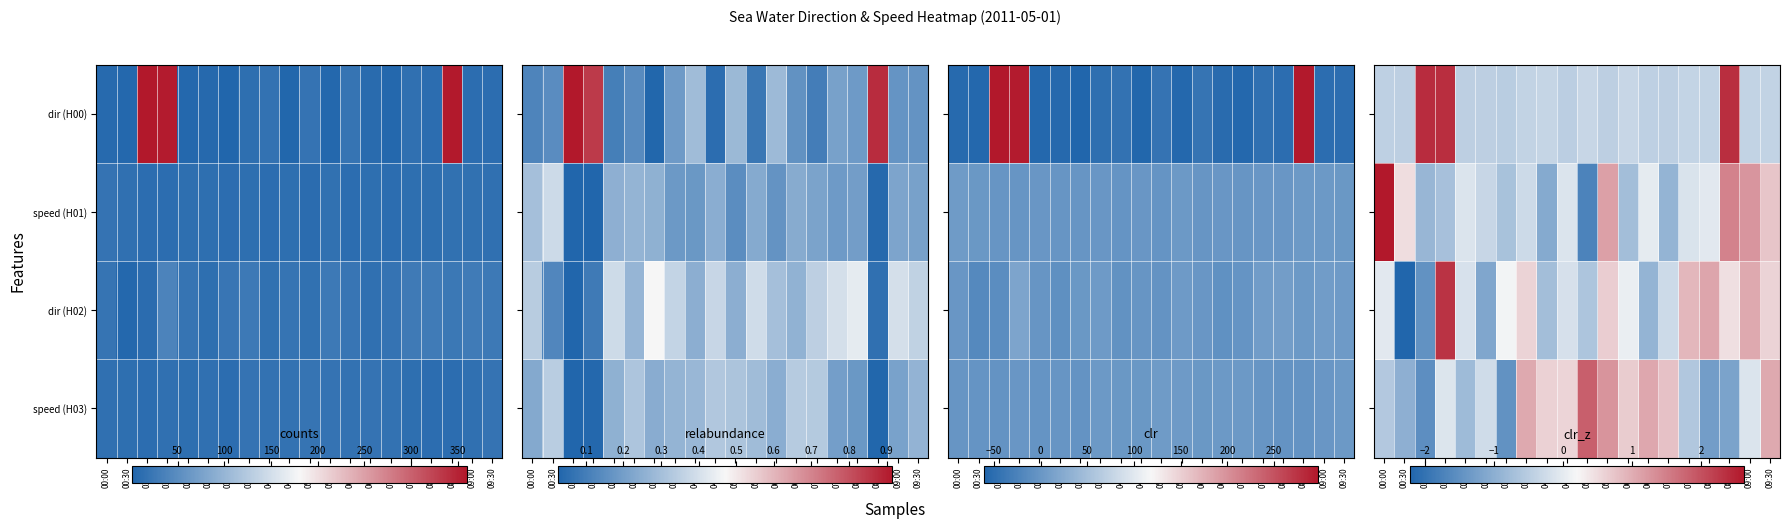

Is it true that speed (H01) equals -0.1 at 07:30?

False